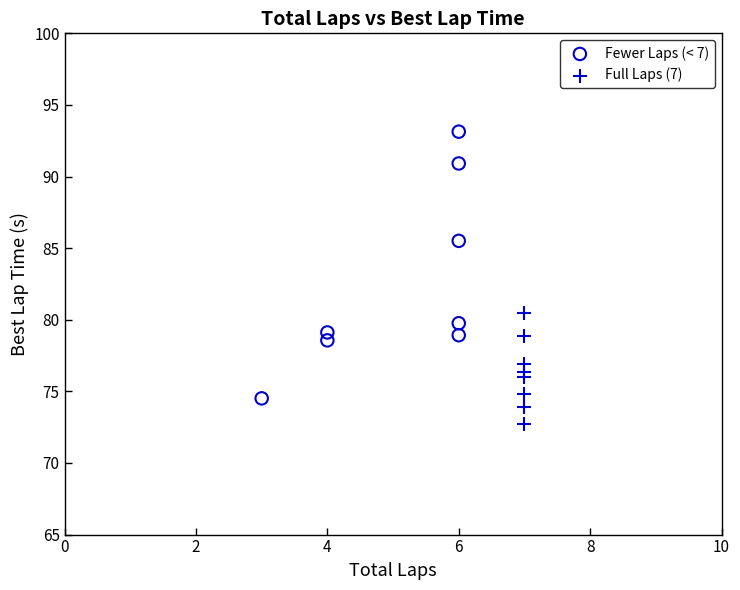

Which series reaches the minimum Y coordinate?

Full Laps (7)